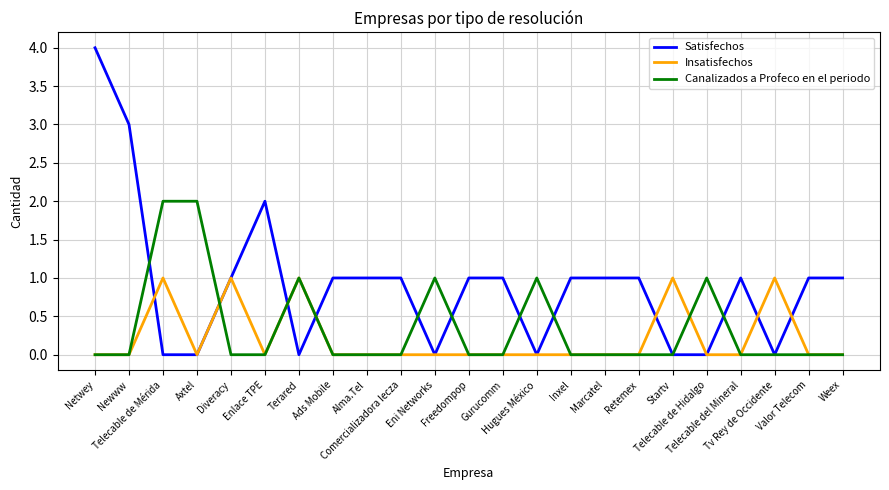

What is the difference between the maximum and minimum values in the Satisfechos series?

4